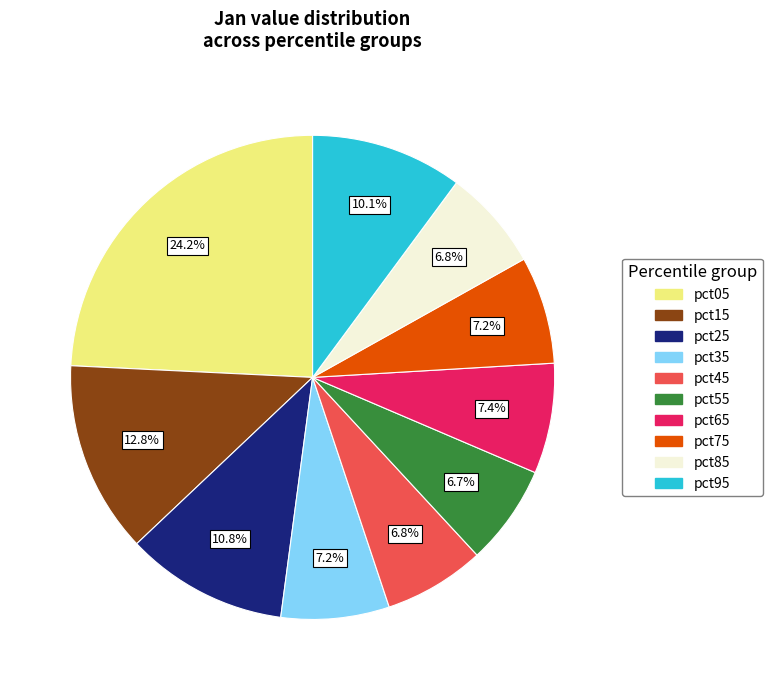

What percentage do pct25 and pct85 together represent?

17.6%